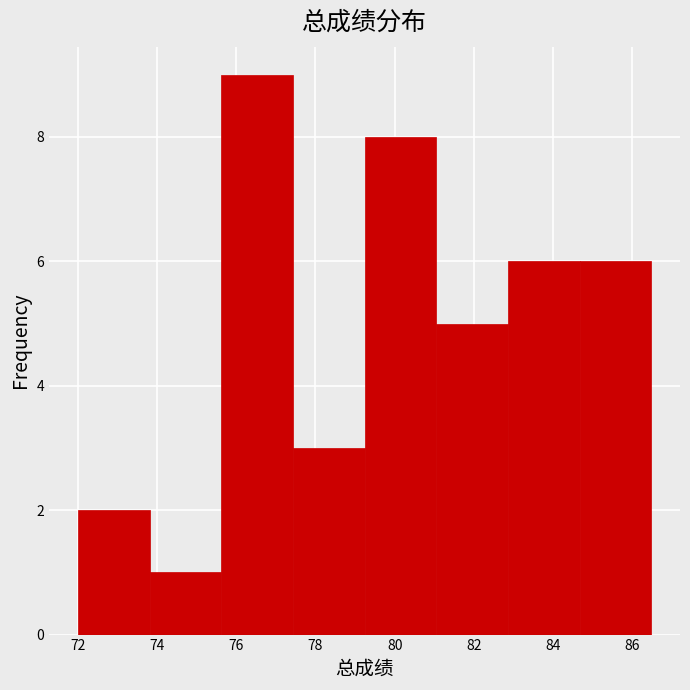

Reading left to right, transcribe this chart: for each bar, give the range it covers on the x-axis and its height. Neither the bar edges nor the heights are printed on the chart, so give them approximately, as read against the axes.

72.0 to 73.8: 2
73.8 to 75.6: 1
75.6 to 77.4: 9
77.4 to 79.2: 3
79.2 to 81.0: 8
81.0 to 82.8: 5
82.8 to 84.6: 6
84.6 to 86.4: 6